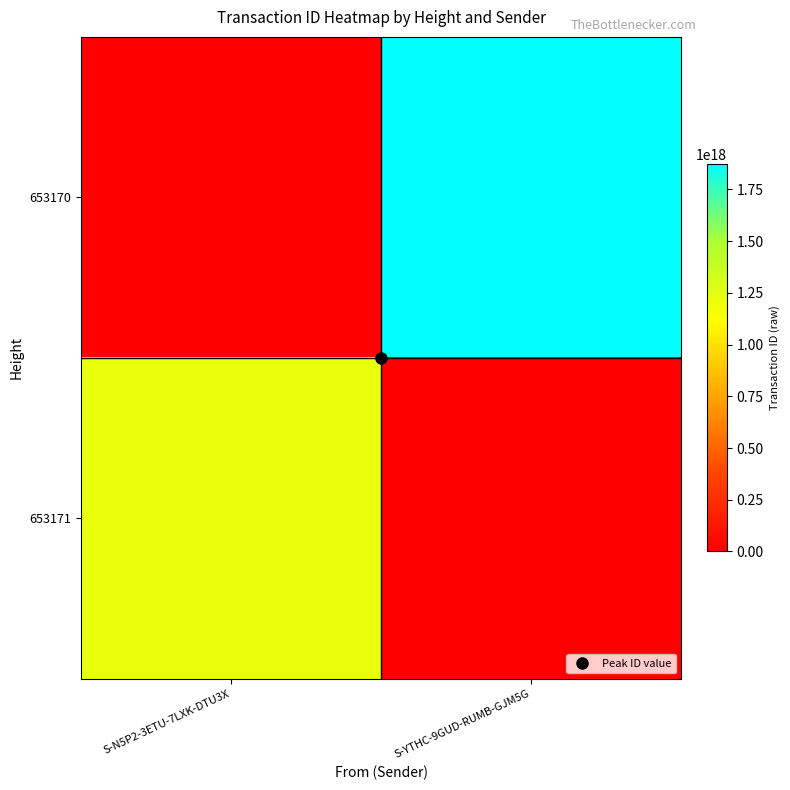

Which has a higher value, S-YTHC-9GUD-RUMB-GJM5G or S-N5P2-3ETU-7LXK-DTU3X?

S-YTHC-9GUD-RUMB-GJM5G